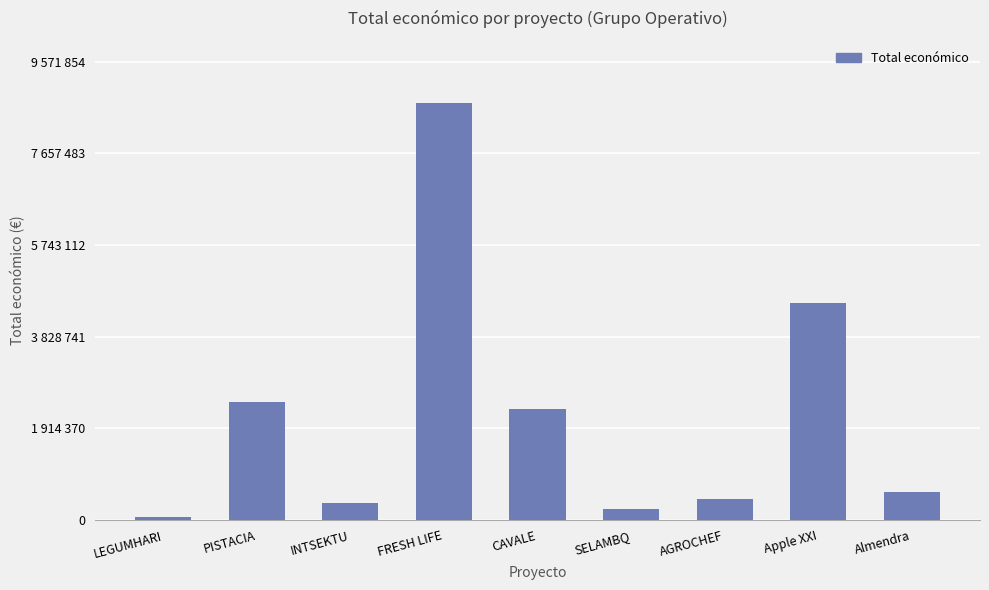

Reading left to right, list all the values displayed in this chart.

LEGUMHARI=57500	PISTACIA=2464572	INTSEKTU=344243	FRESH LIFE=8701686	CAVALE=2310026	SELAMBQ=232189	AGROCHEF=446440	Apple XXI=4520649	Almendra=574000